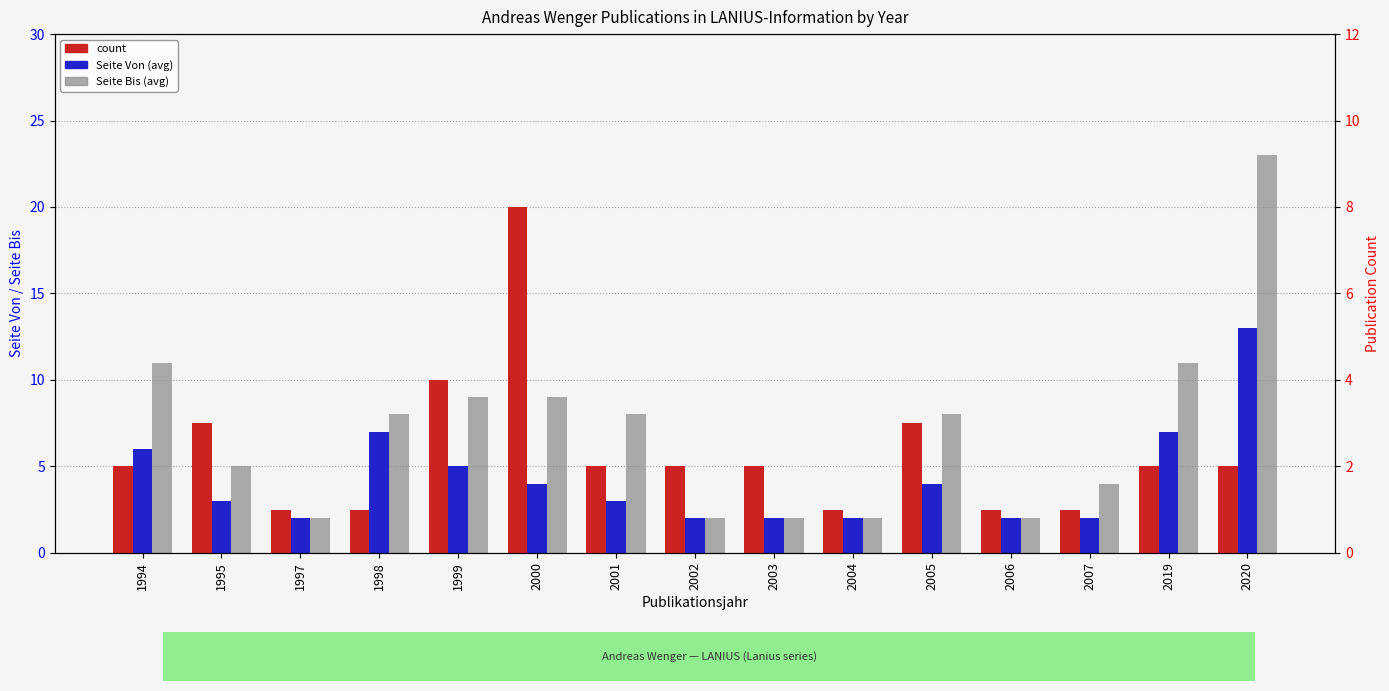

At 1998, list the series in order from smallest to largest.

count, Seite Von (avg), Seite Bis (avg)